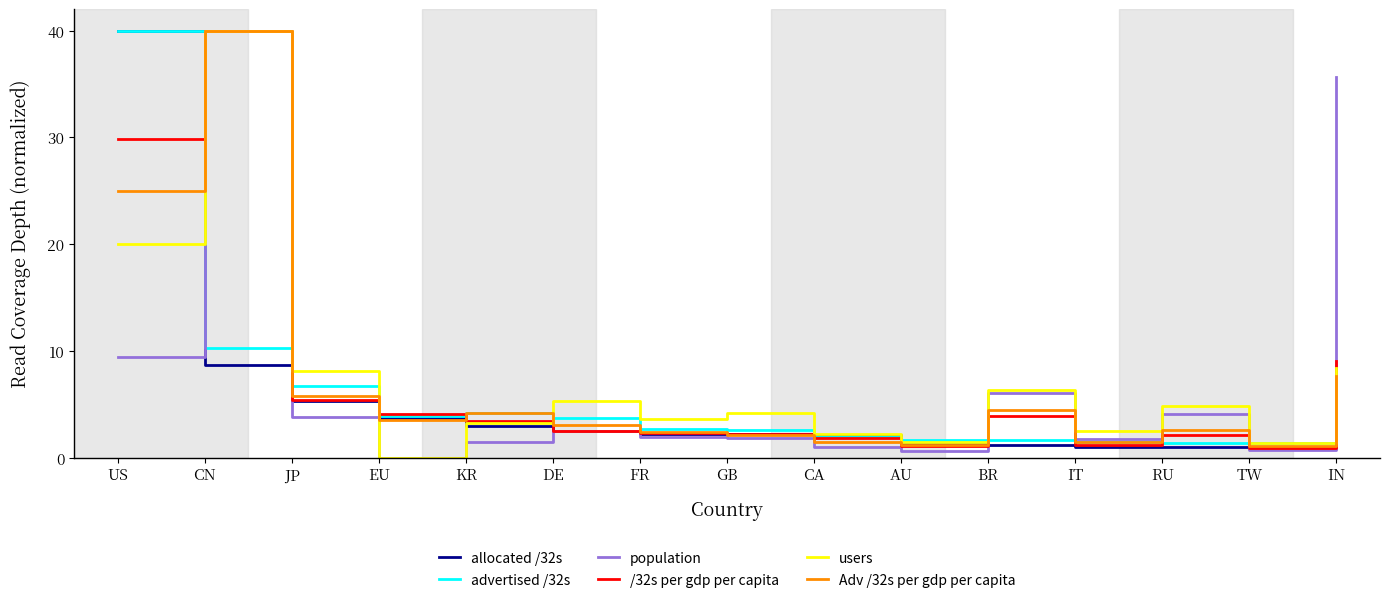

How many intersections are there between population and allocated /32s?

5